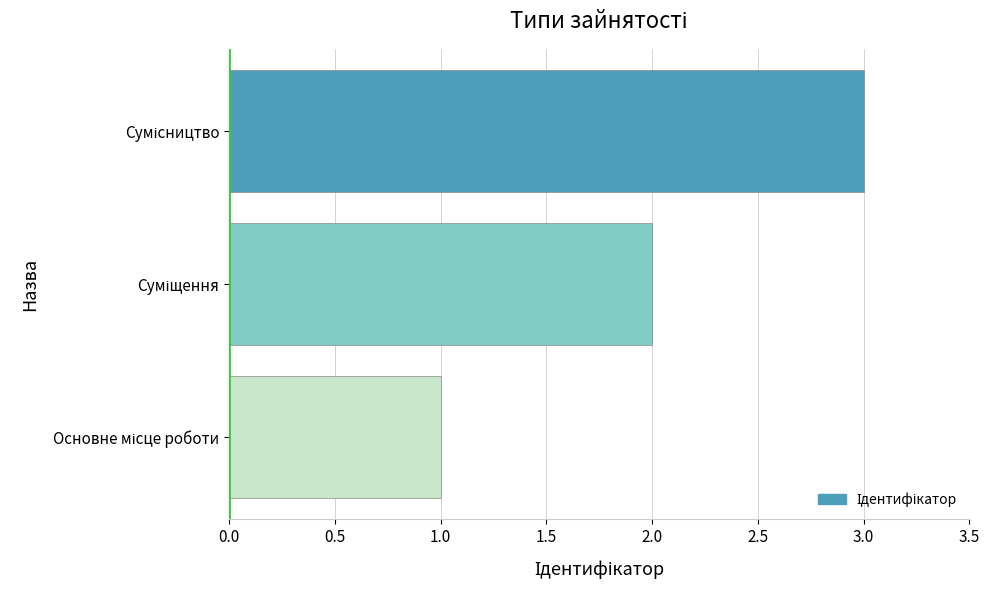

What is the greatest value displayed?

3